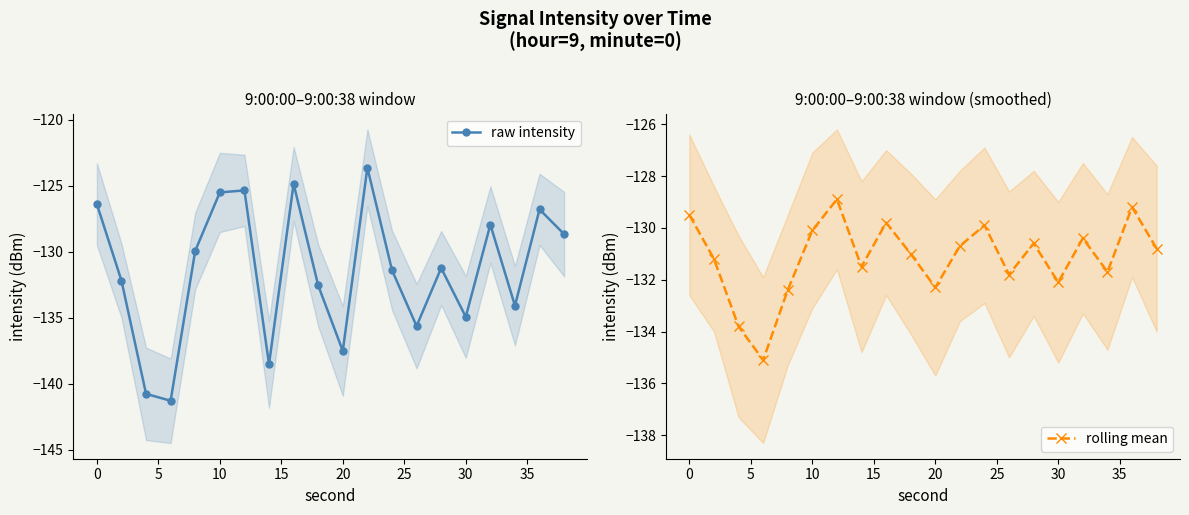

Between 30 and 11, which is larger?

11